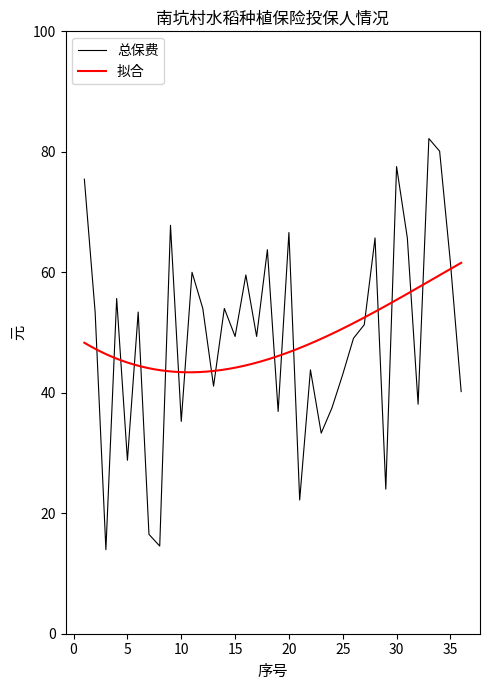

Which series has the largest total across all categories?

总保费